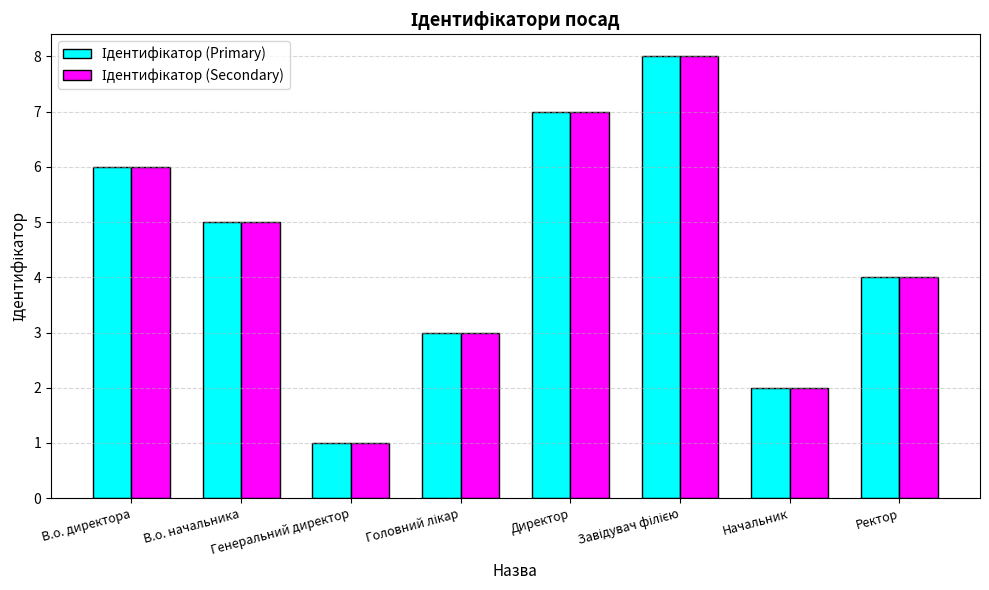

Reading left to right, what are all the values shown in this chart?

Ідентифікатор (Primary): 6	5	1	3	7	8	2	4
Ідентифікатор (Secondary): 6	5	1	3	7	8	2	4